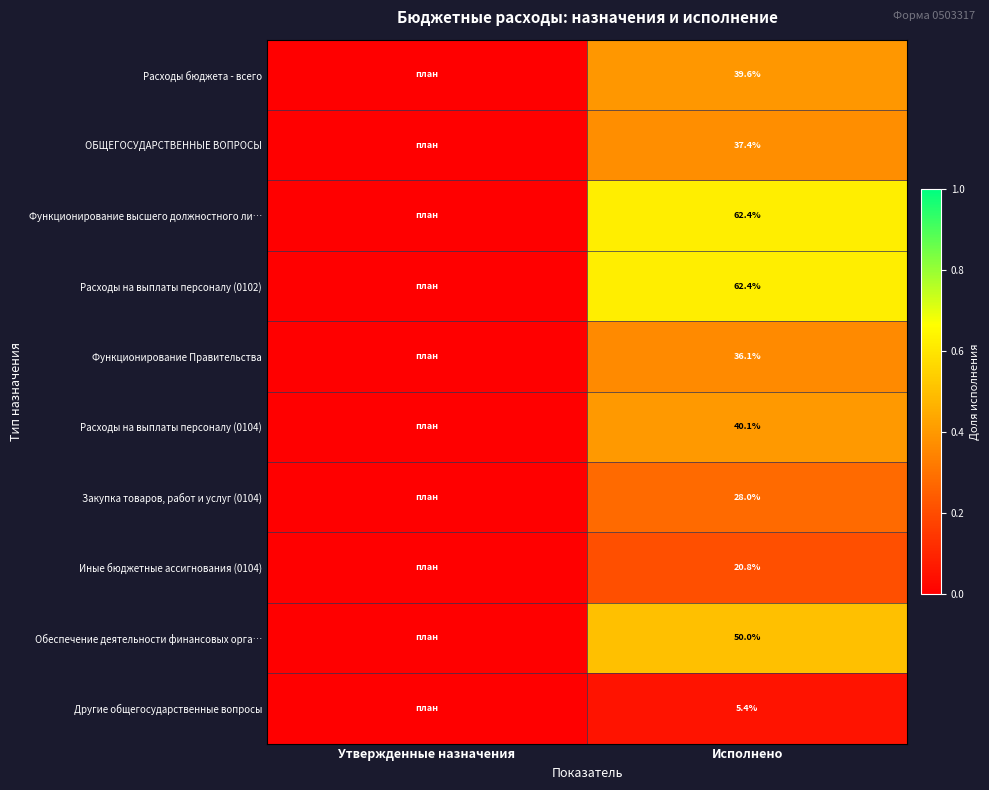

What is the total value across all series at Исполнено?

382.2